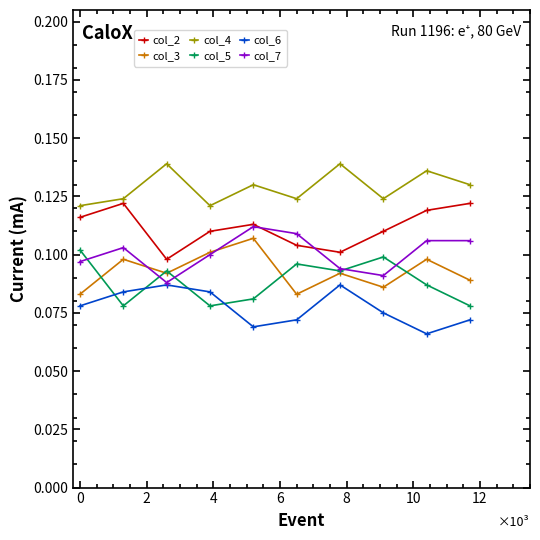

True or false: col_2 and col_6 cross at least once.

False